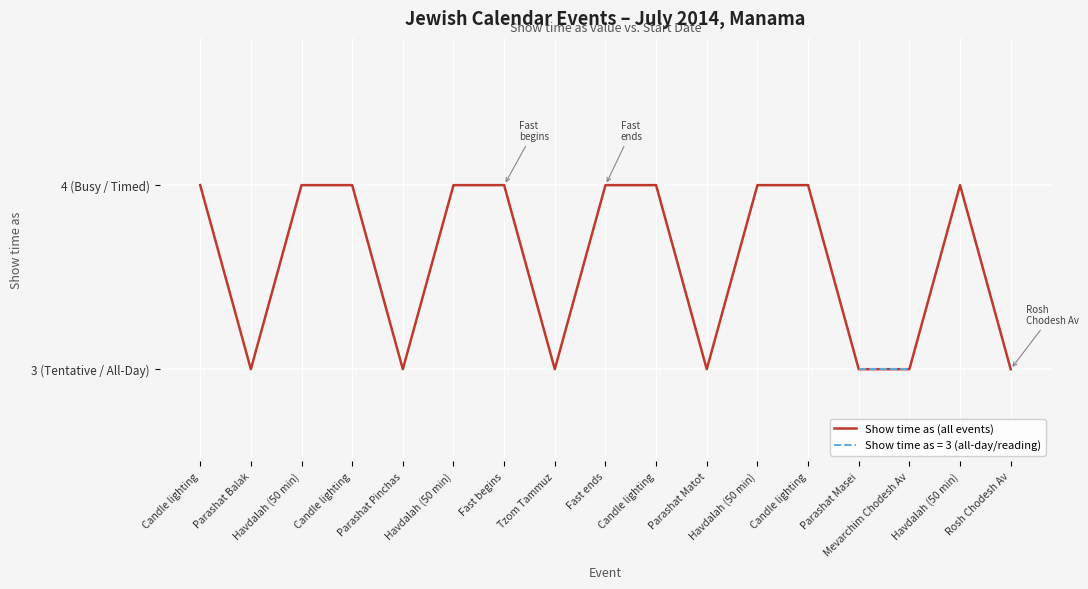

What is the sum of all values?

61